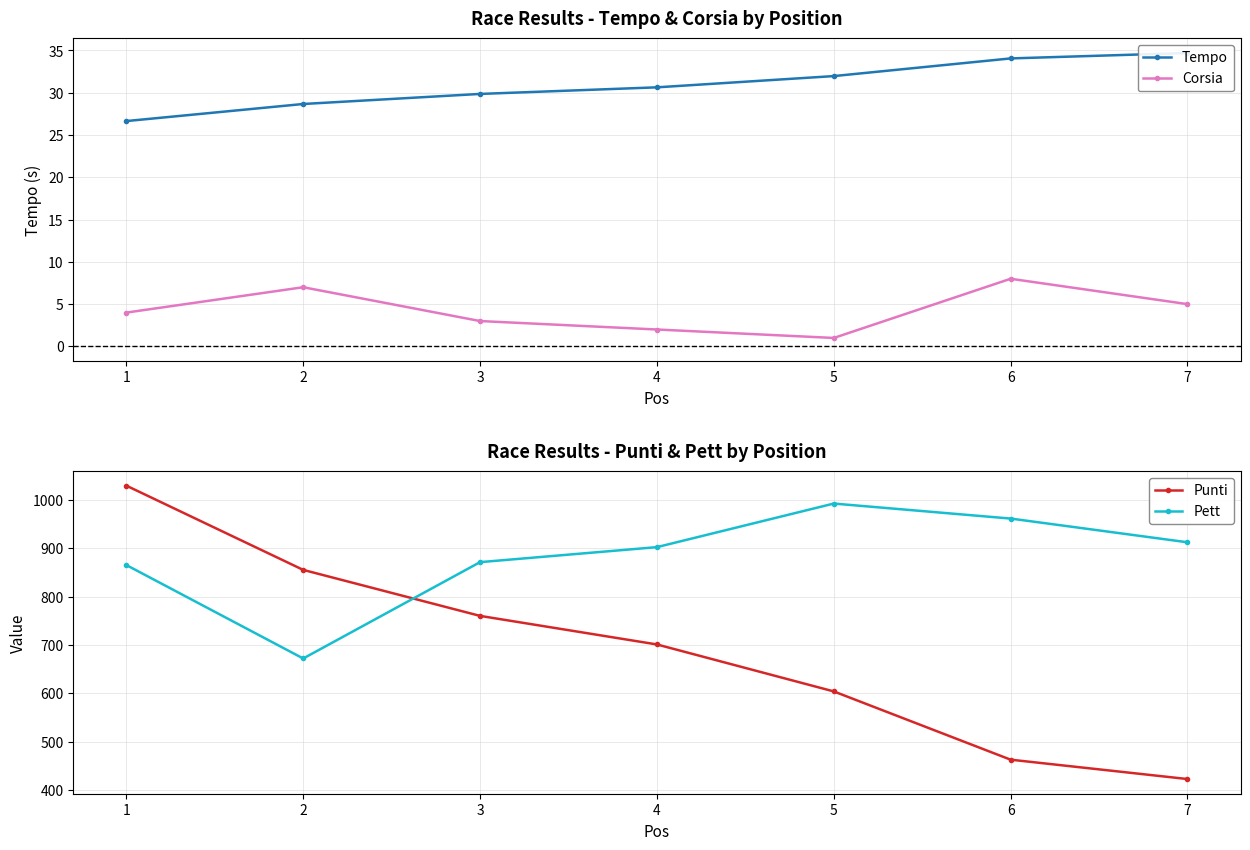

Reading left to right, extract all data points from this chart.

Tempo: 1=26.6	2=28.7	3=29.9	4=30.6	5=32.0	6=34.1	7=34.7
Corsia: 1=4.0	2=7.0	3=3.0	4=2.0	5=1.0	6=8.0	7=5.0
Punti: 1=1029.0	2=855.0	3=760.0	4=701.0	5=604.0	6=463.0	7=423.0
Pett: 1=865.0	2=672.0	3=871.0	4=902.0	5=992.0	6=961.0	7=912.0